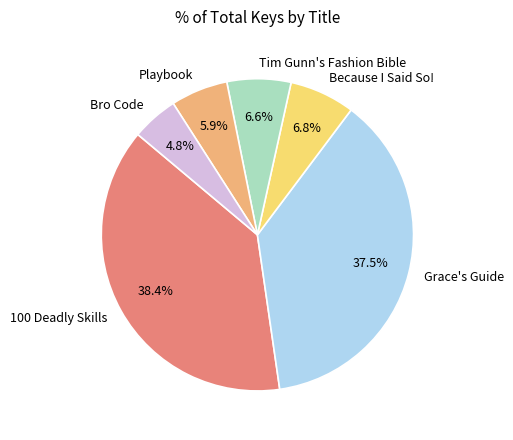

Between Grace's Guide and Bro Code, which is larger?

Grace's Guide